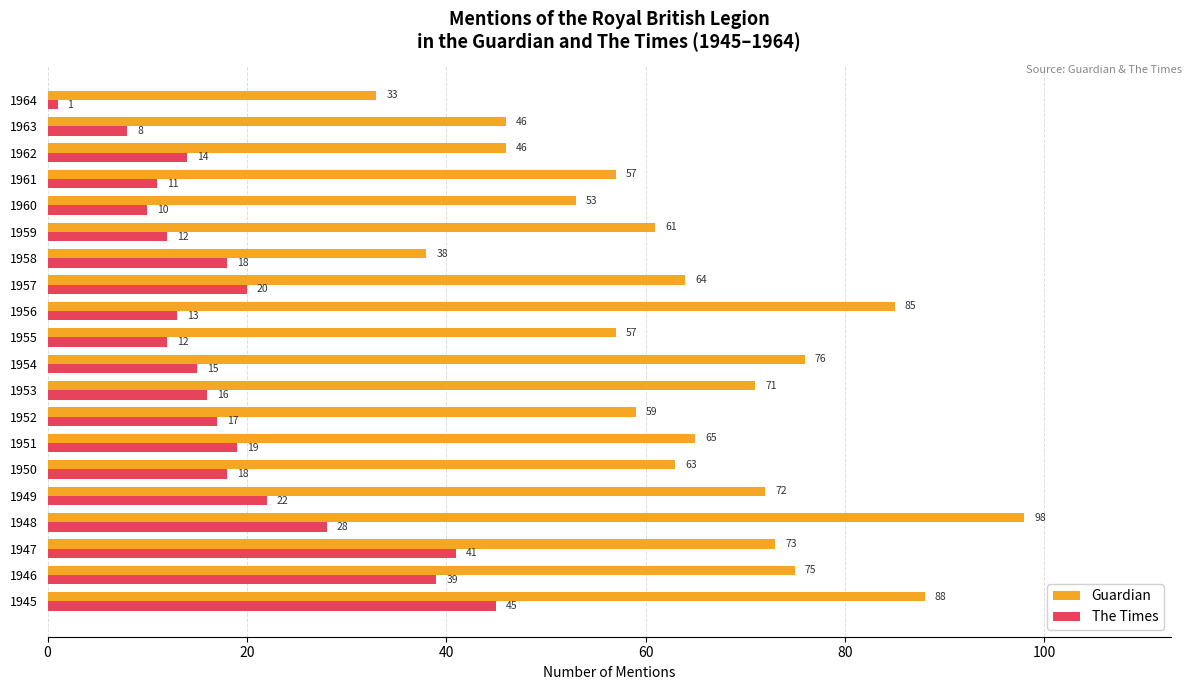

What is the sum of the The Times values at 1956 and 1949?

35